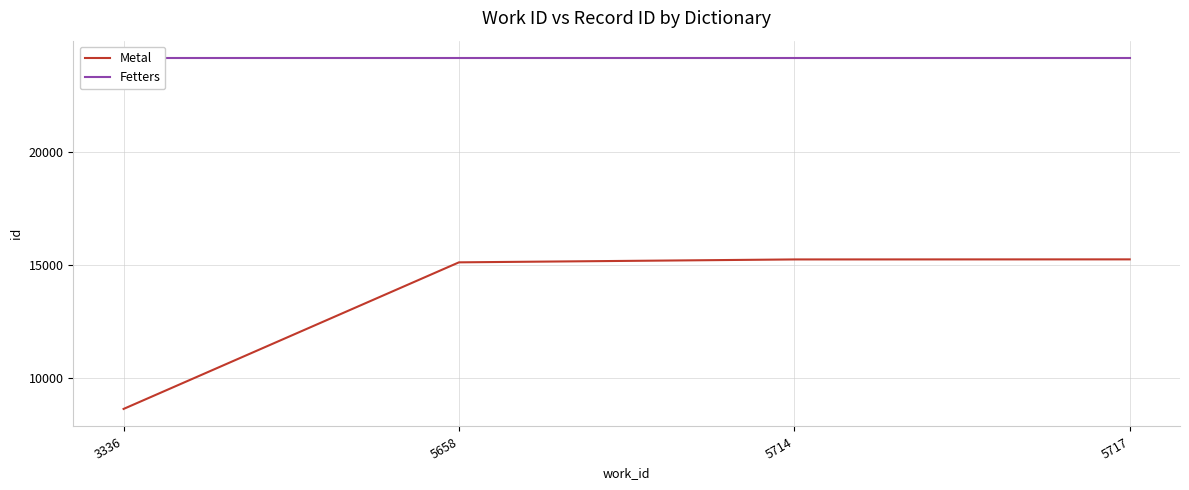

At how many categories does at least one series exceed 8845?

4